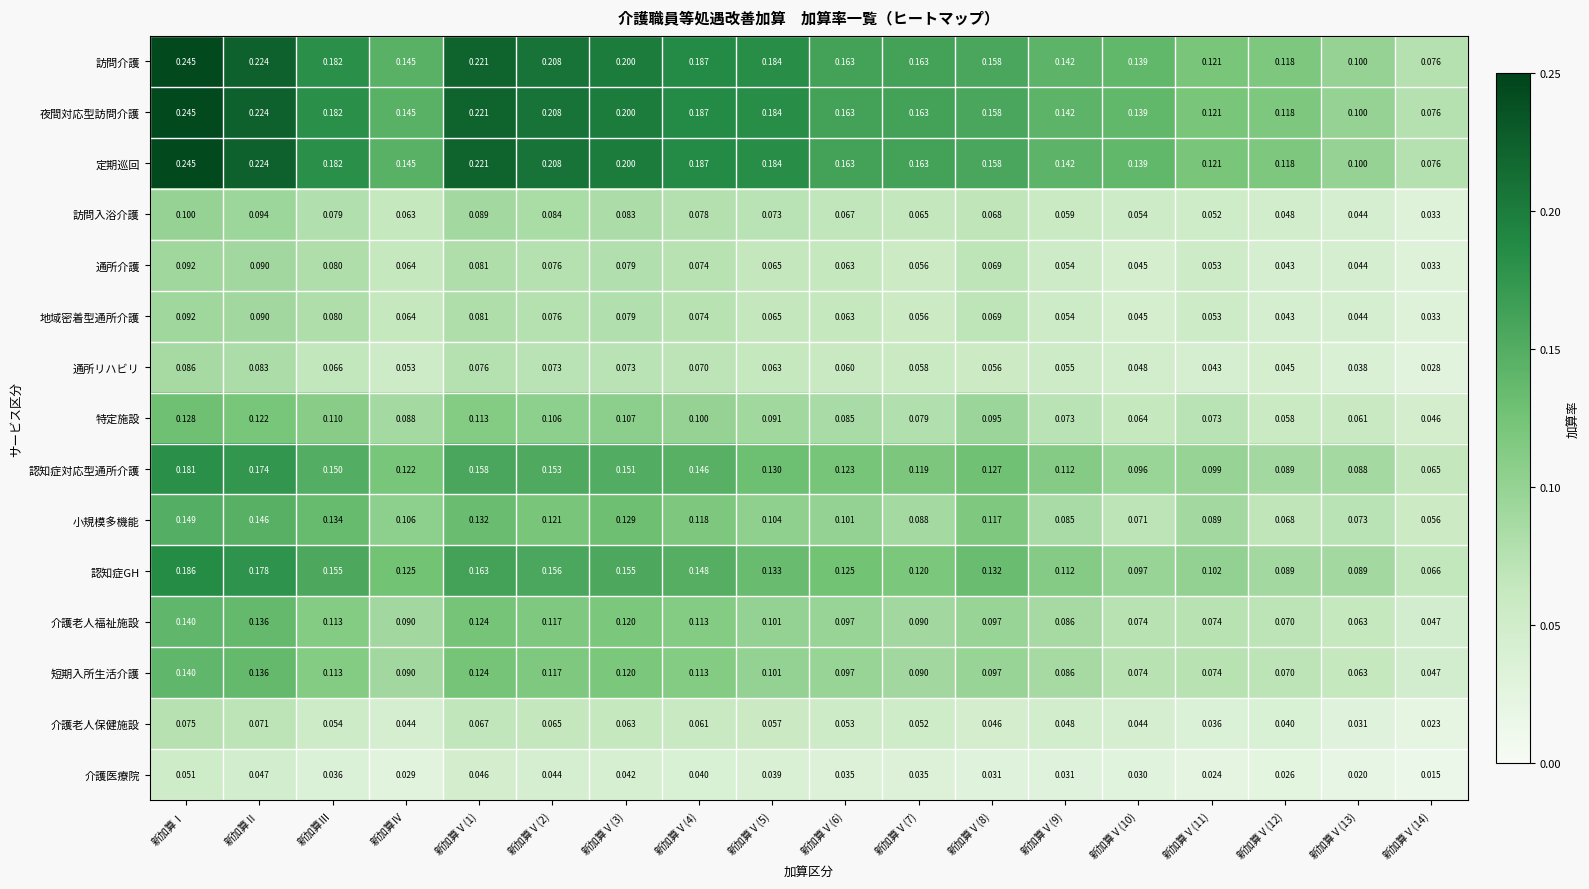

Which category has the highest value in the 介護老人福祉施設 series?

新加算Ⅰ